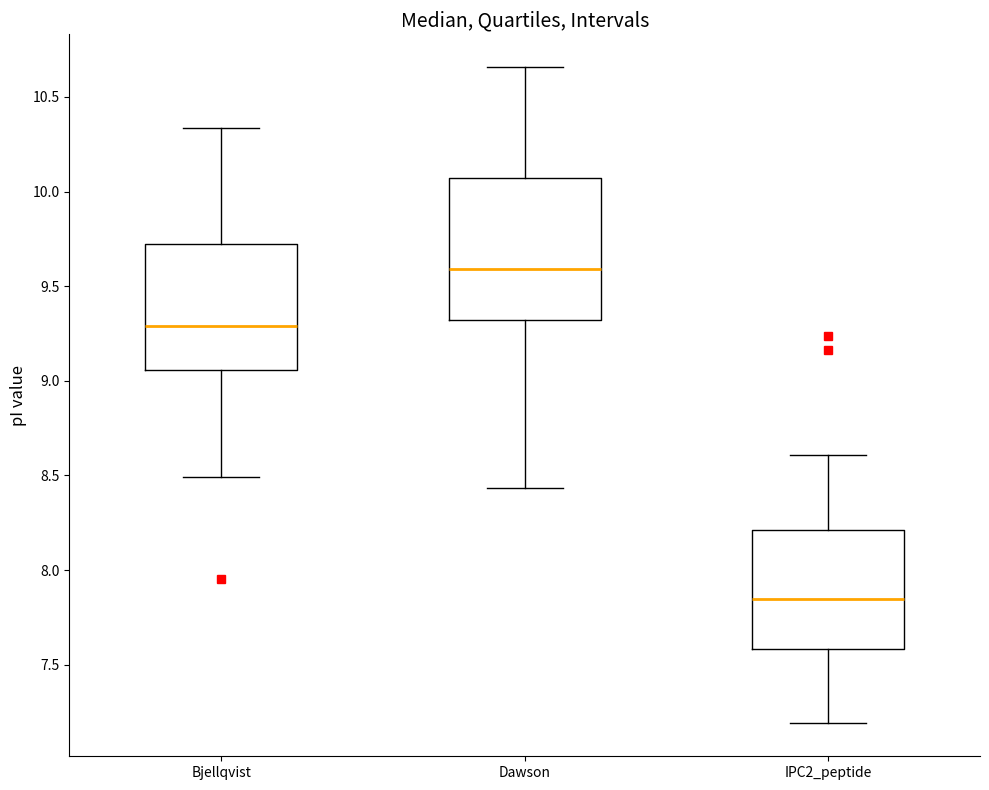

Reading left to right, transcribe this box plot: for each box, give where its median line is, the range the box spans, and where its two whiskers end, as read against the y-axis. The values are not printed on the chart, so give them approximately, as read against the axis.

Bjellqvist: median 9.30, box 9.05 to 9.70, whiskers 8.50 to 10.35
Dawson: median 9.60, box 9.30 to 10.05, whiskers 8.45 to 10.65
IPC2_peptide: median 7.85, box 7.60 to 8.20, whiskers 7.20 to 8.60